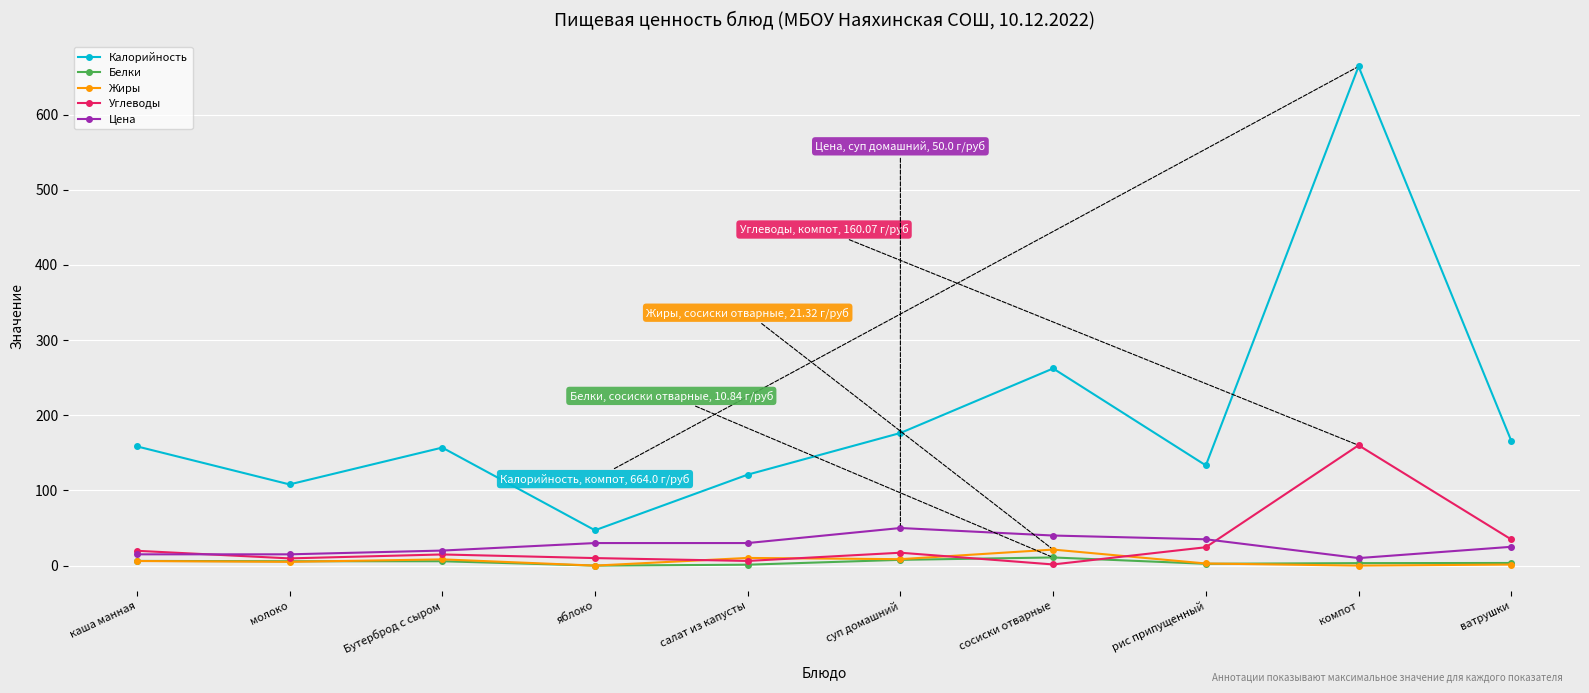

The value of Цена at каша манная is 15.0. True or false?

True